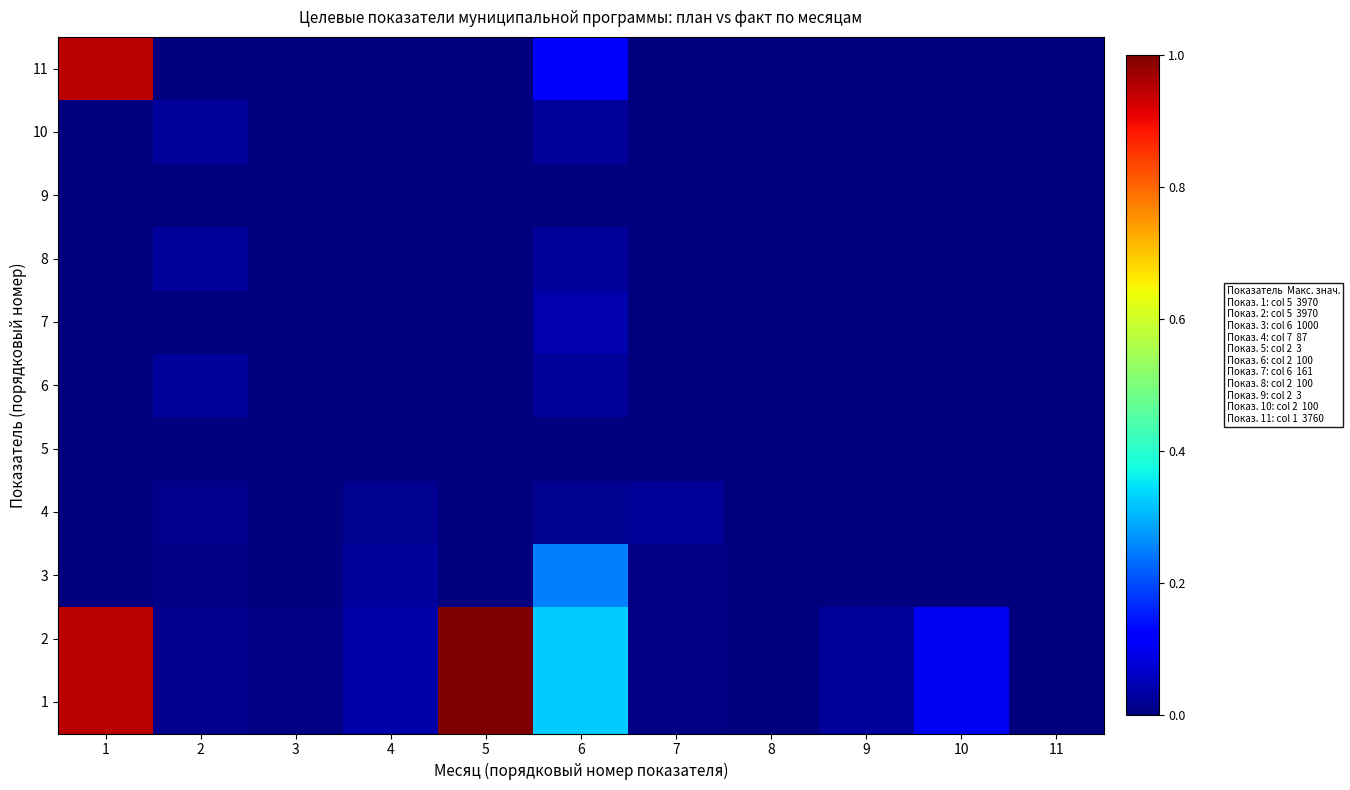

Rank the series by their maximum value, from highest to lowest.

1, 2, 11, 3, 7, 6, 8, 10, 4, 5, 9